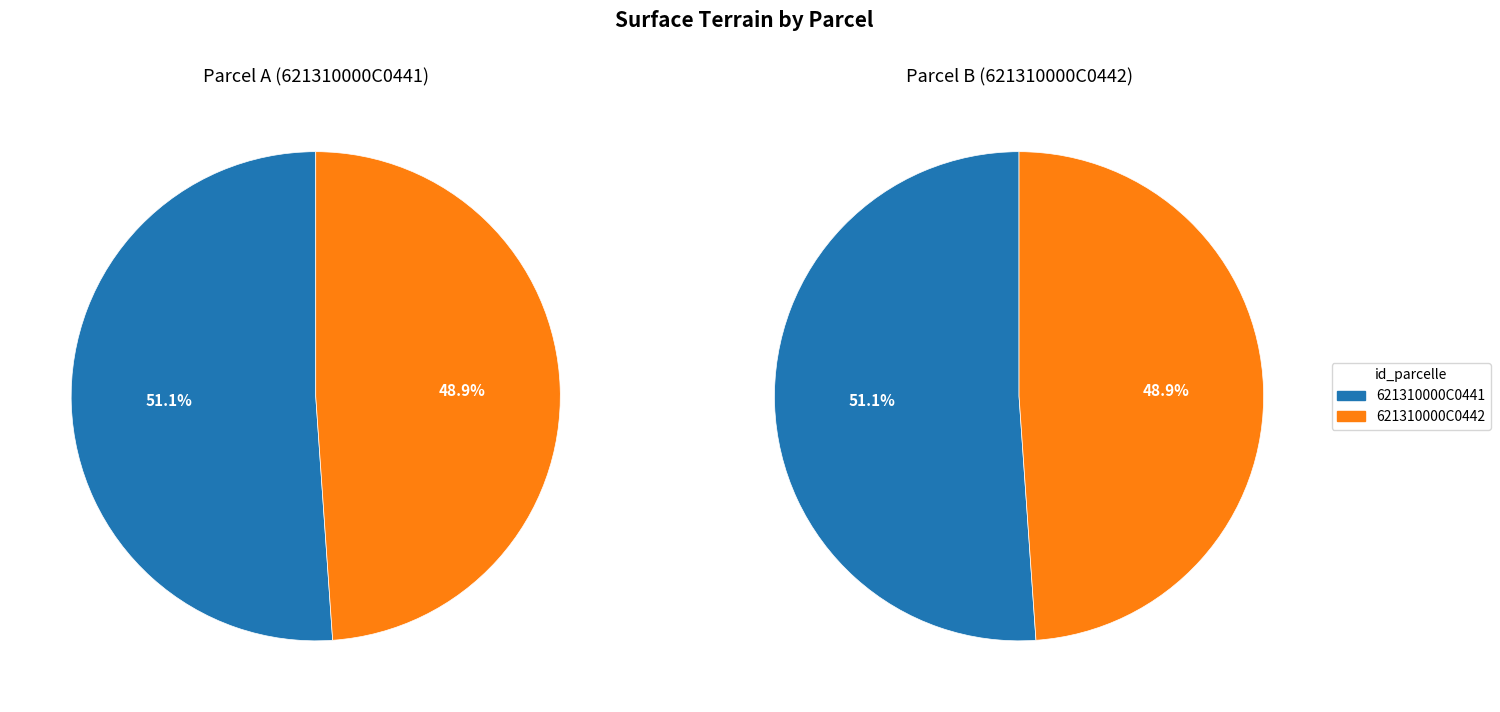

To the nearest percent, what is the average slice percentage?

50%